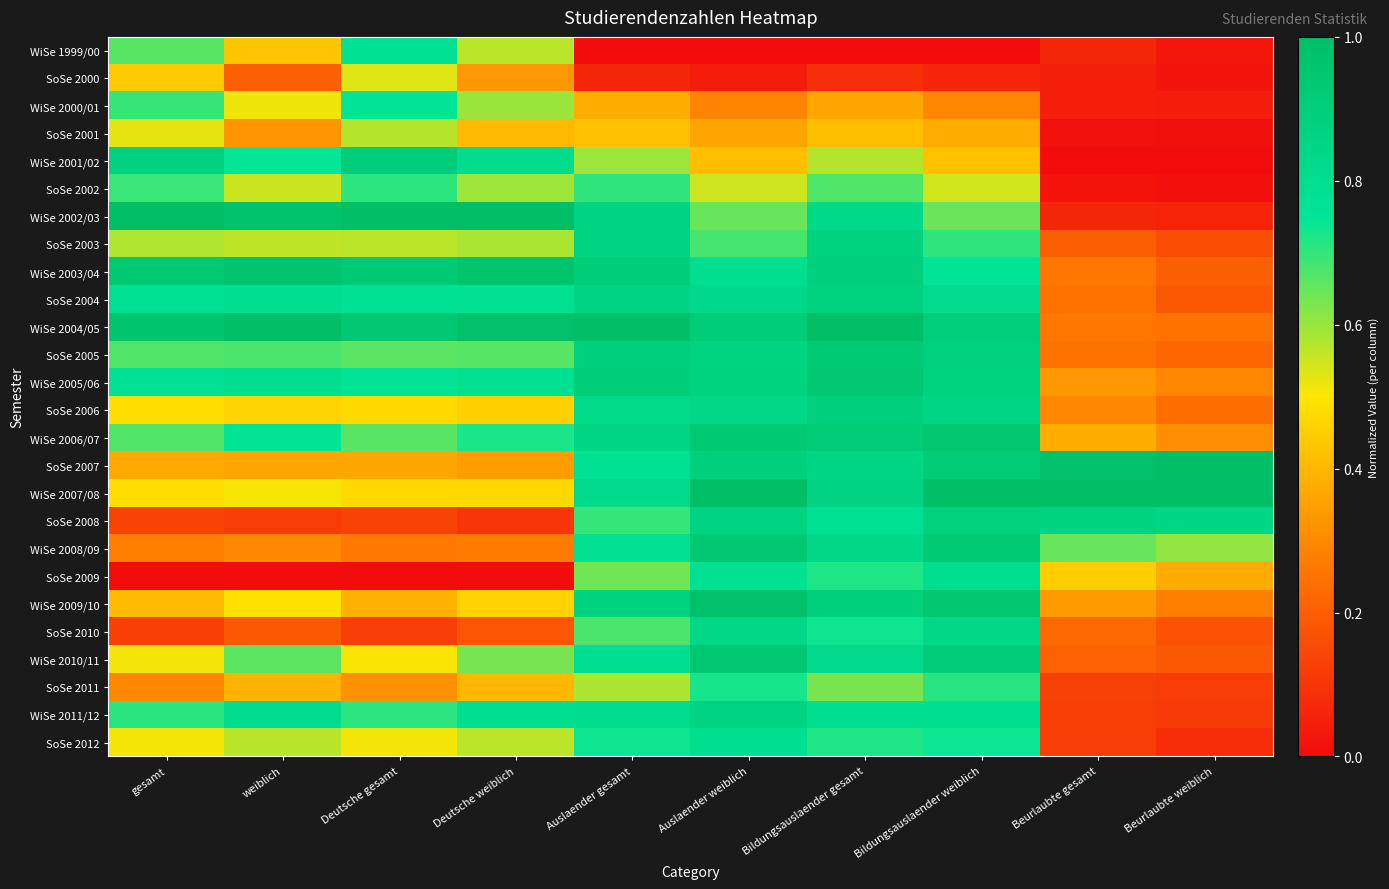

What is the total value across all series at Auslaender weiblich?

18.6